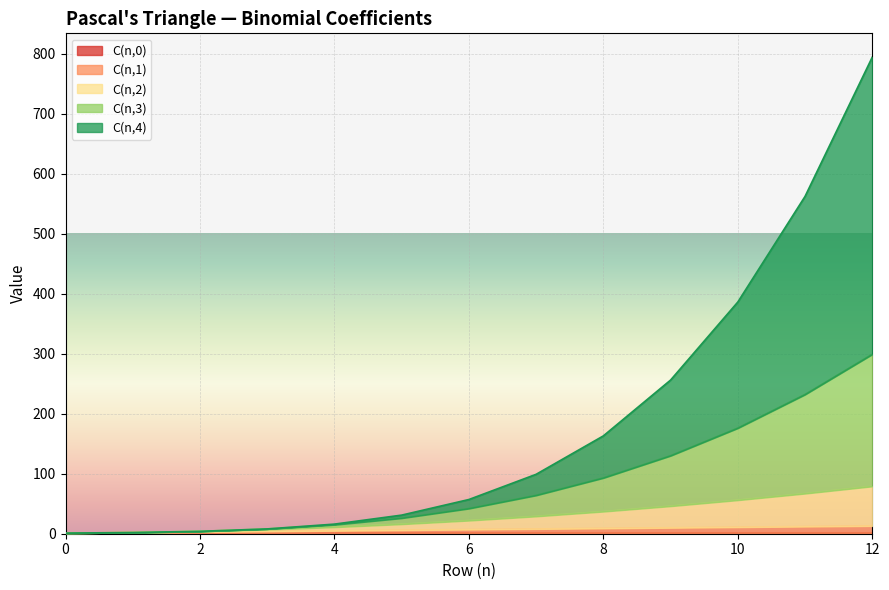

True or false: C(n,4) and C(n,1) cross at least once.

False